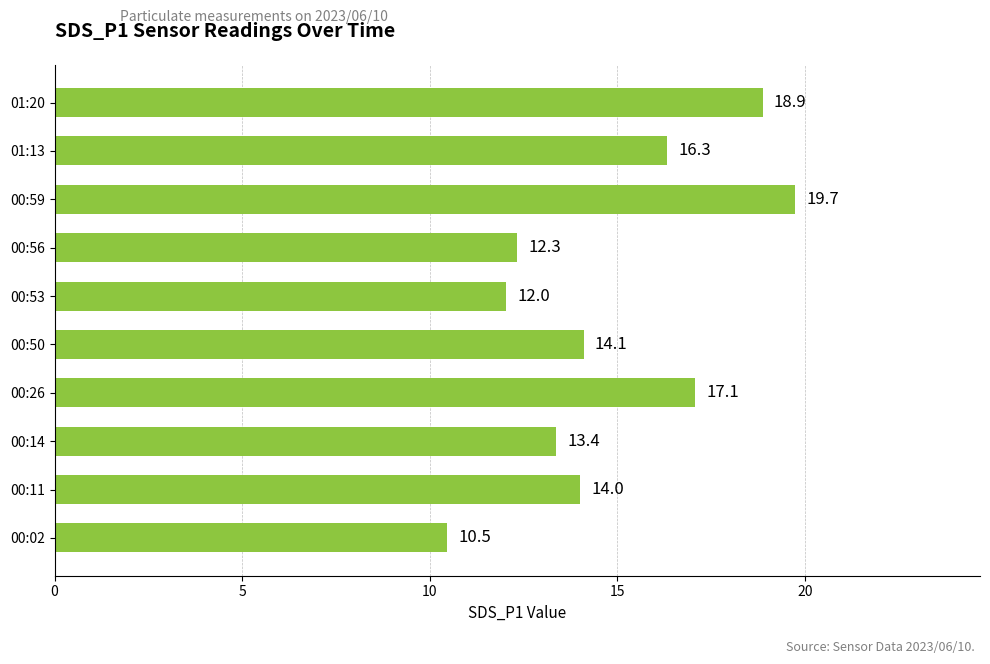

Reading bottom to top, what are all the values shown in this chart?

10.5	14.0	13.4	17.1	14.1	12.0	12.3	19.7	16.3	18.9